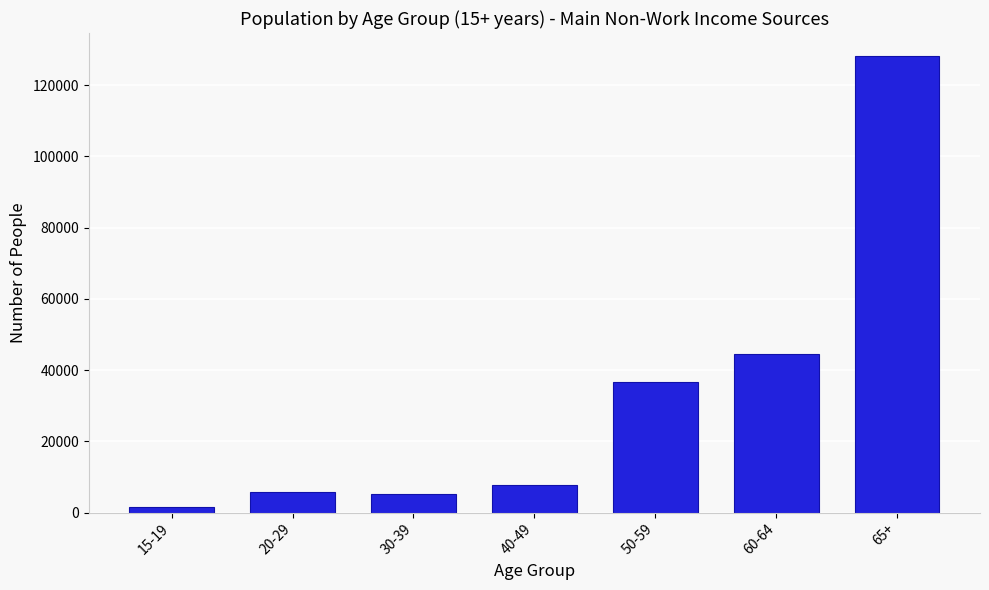

Reading left to right, transcribe all the data shown in this chart.

15-19=1512	20-29=5637	30-39=5085	40-49=7768	50-59=36601	60-64=44598	65+=128256